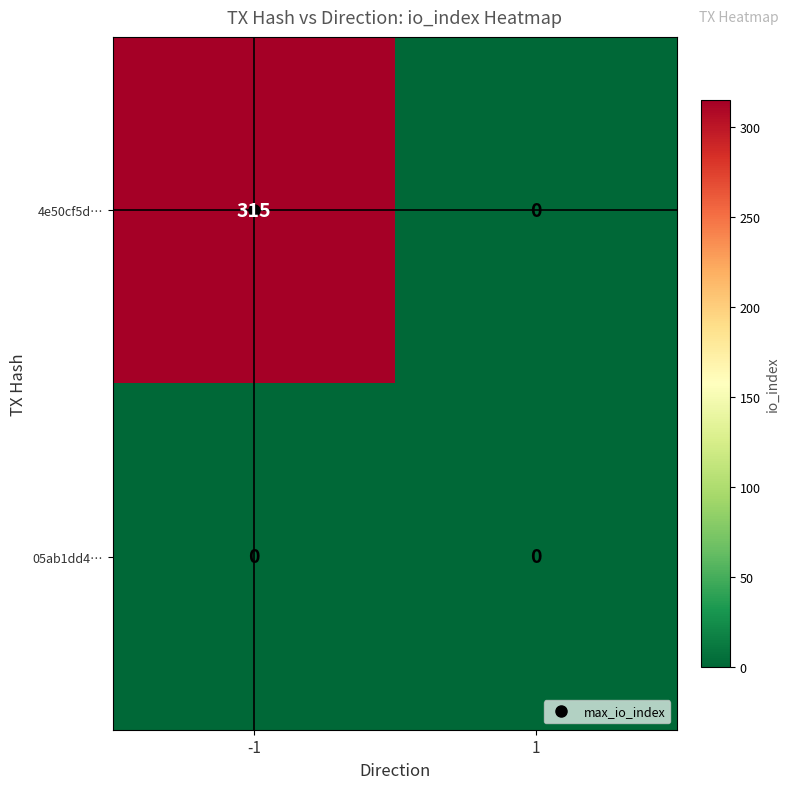

Which series has the largest total across all categories?

4e50cf5d…